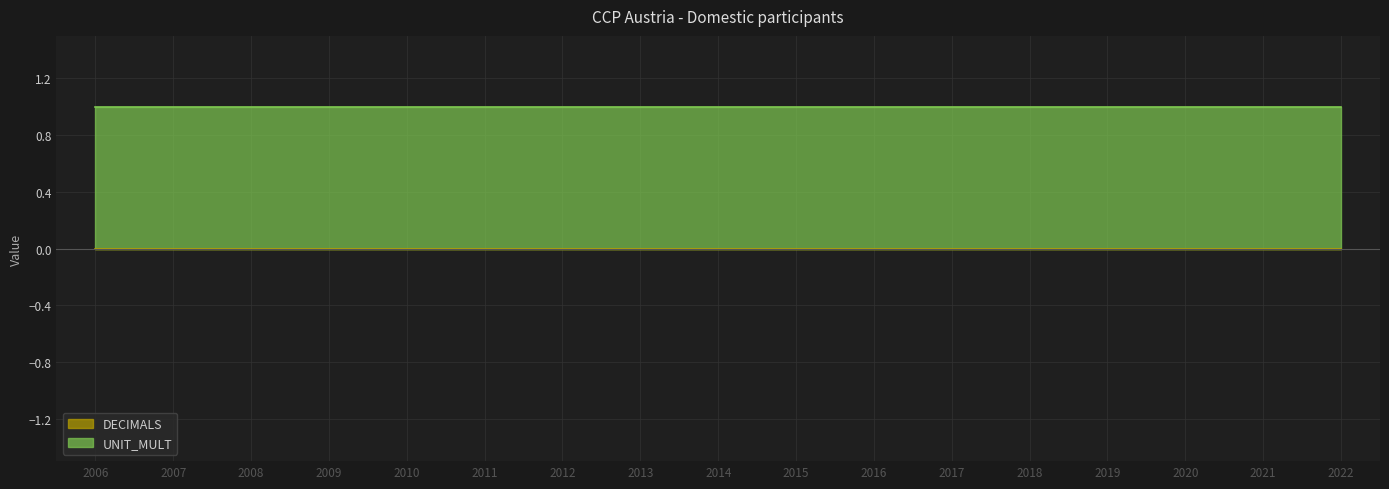

True or false: DECIMALS has a value of 0 at 2007.

True